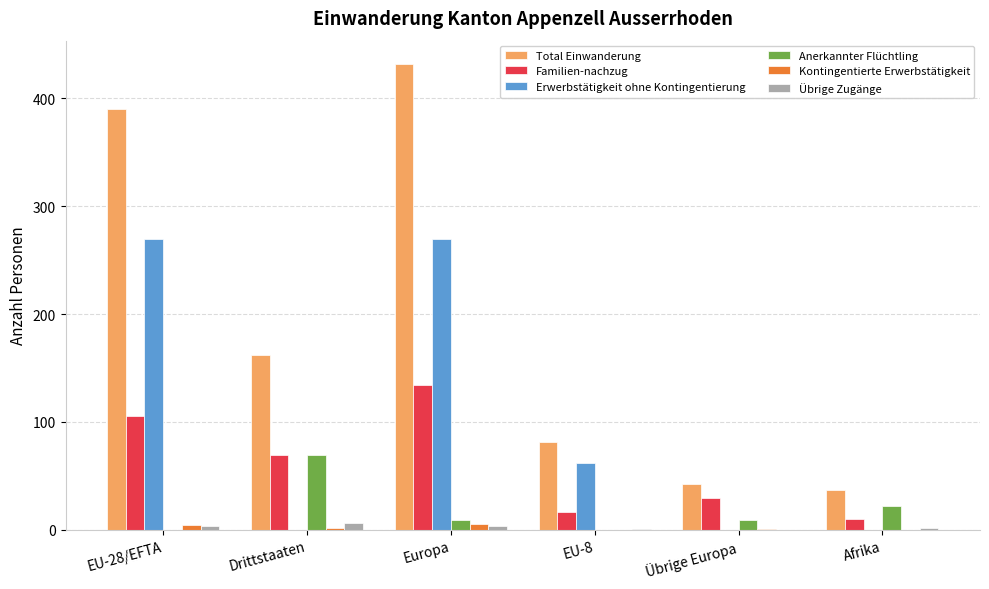

Read the Total Einwanderung value at Drittstaaten, to the nearest 5.

160